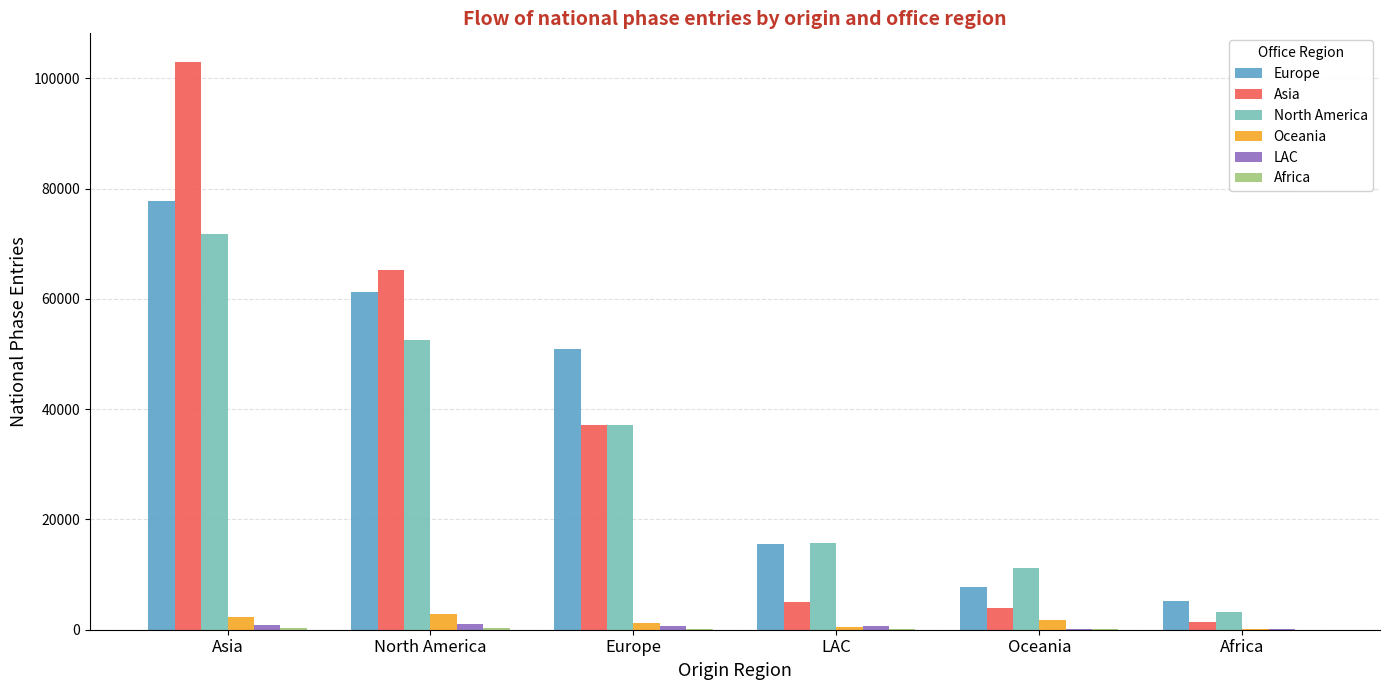

At which category is the sum across all series the highest?

Asia